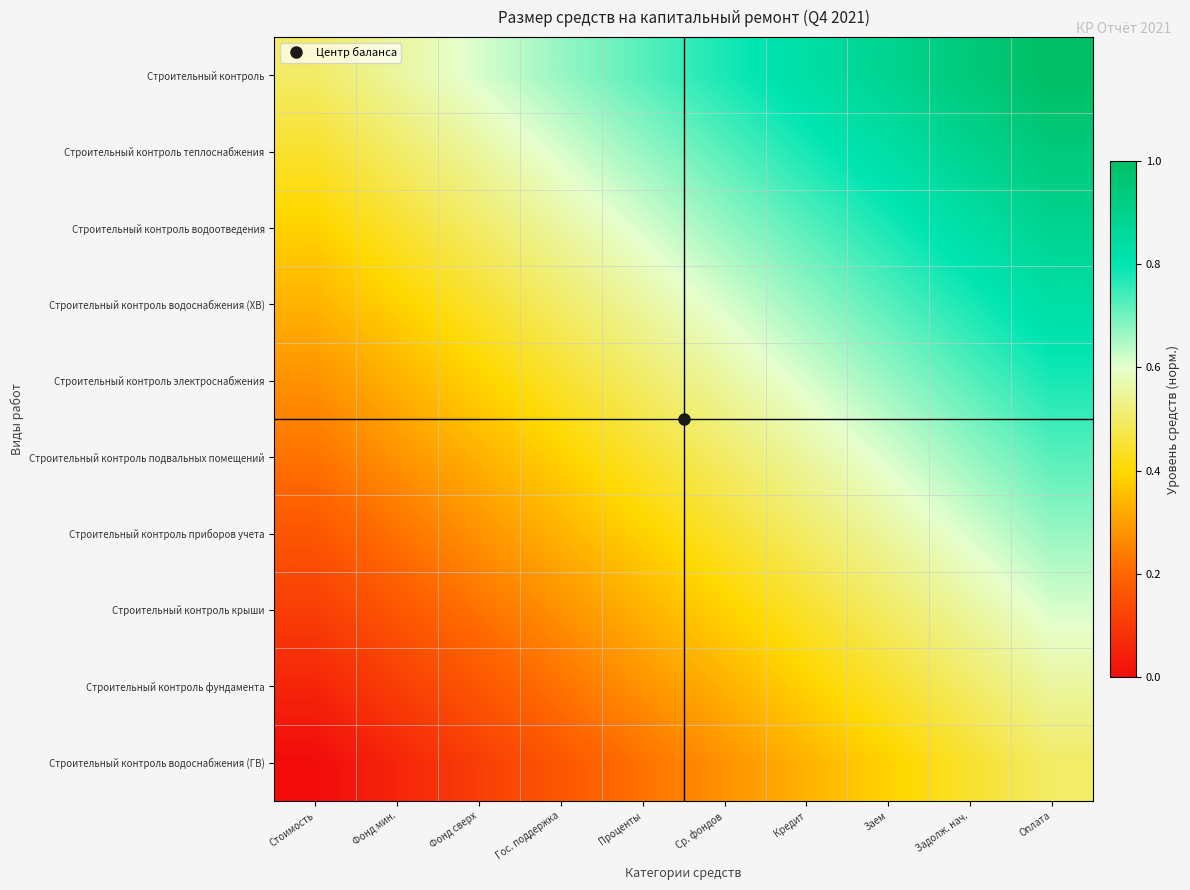

Between Стоимость and Ср. фондов, which series saw the biggest shift?

Строительный контроль водоотведения